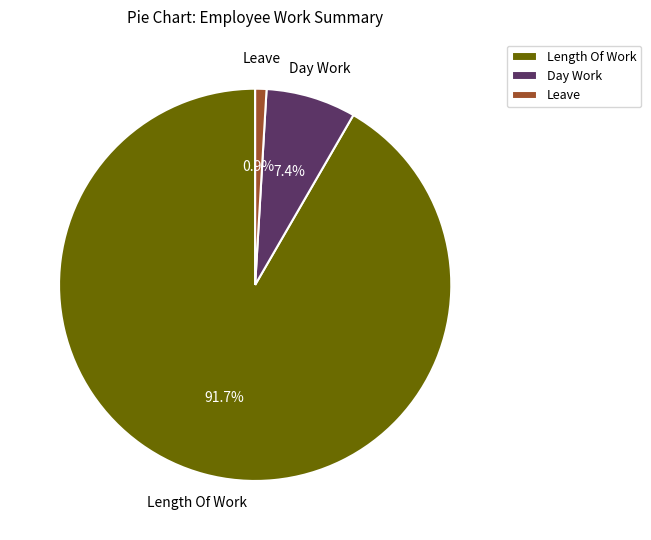

Is there a majority slice in this chart?

Yes